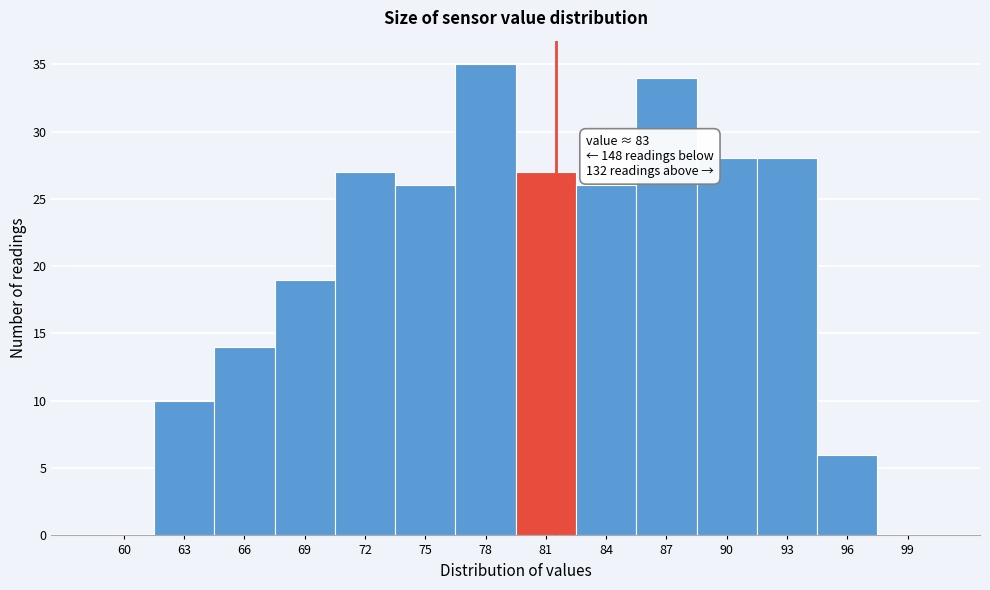

Reading left to right, extract all data points from this chart.

60=0	63=10	66=14	69=19	72=27	75=26	78=35	81=27	84=26	87=34	90=28	93=28	96=6	99=0